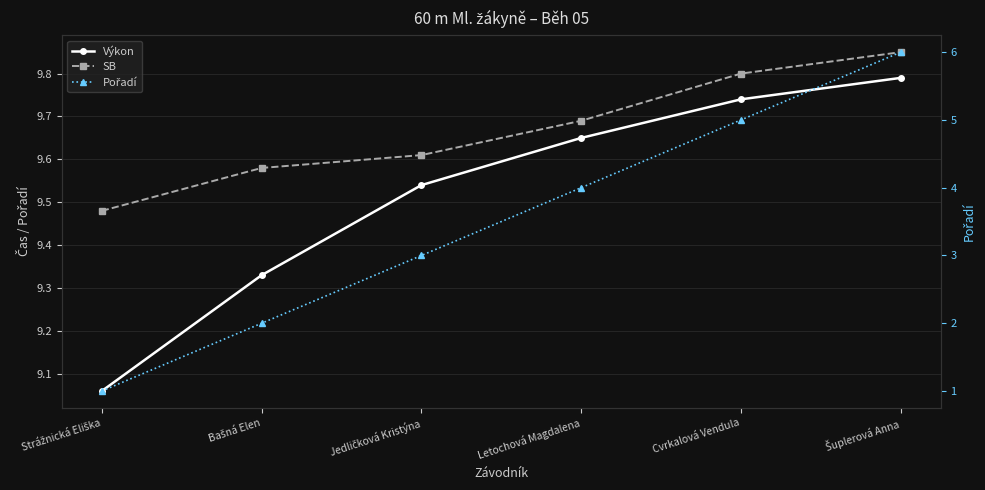

Does the chart display data point markers on the line(s)?

Yes